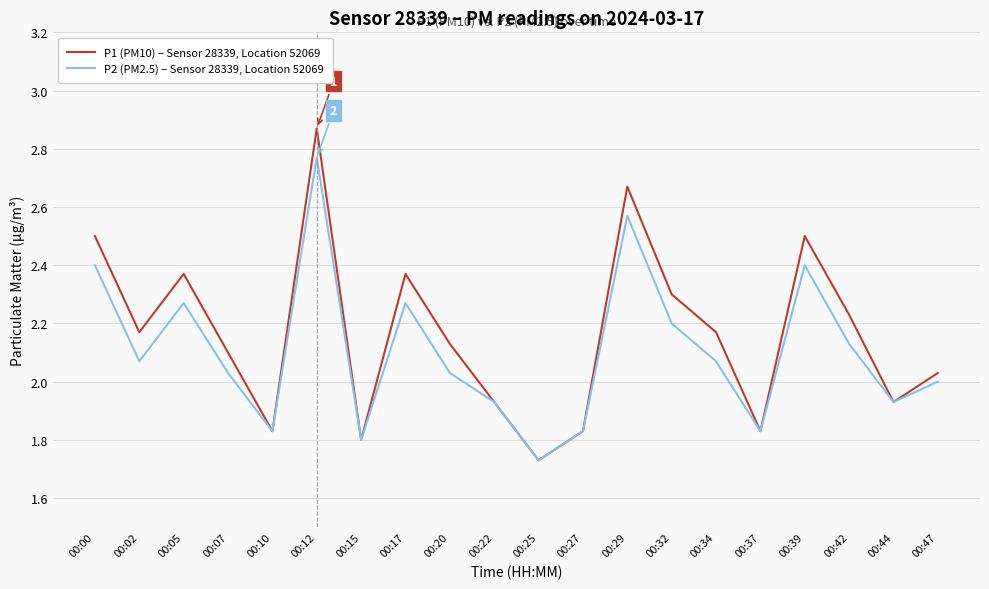

Count the number of data series in this chart.

2